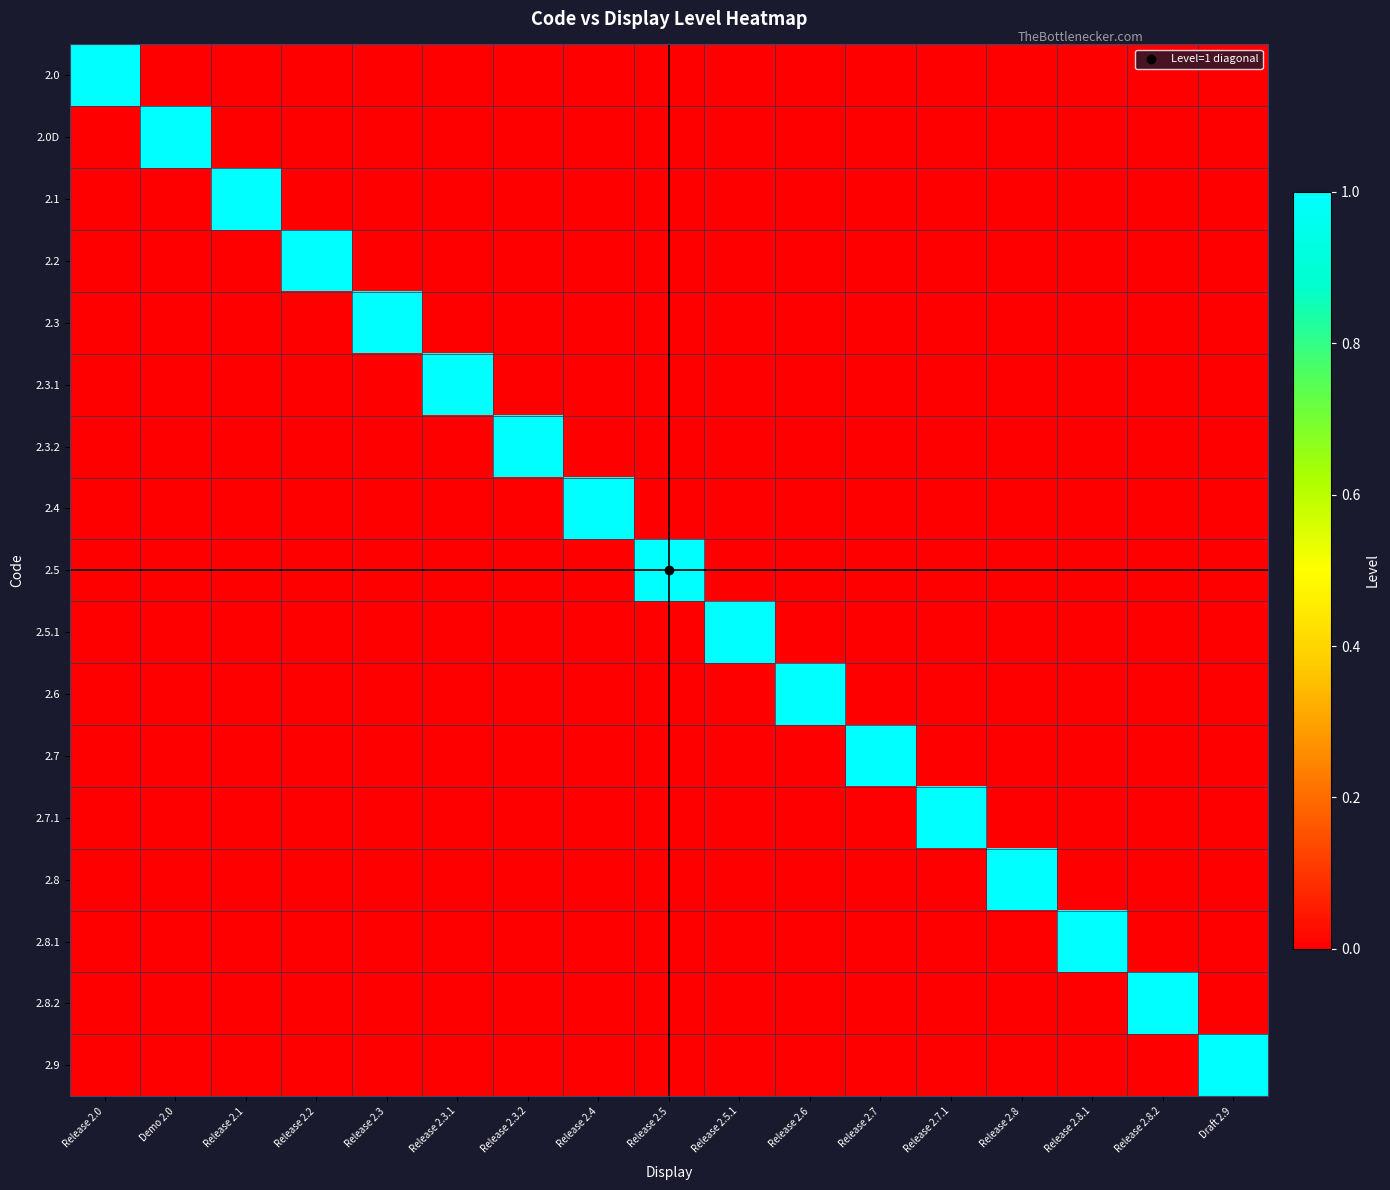

At how many categories does at least one series exceed 0?

17